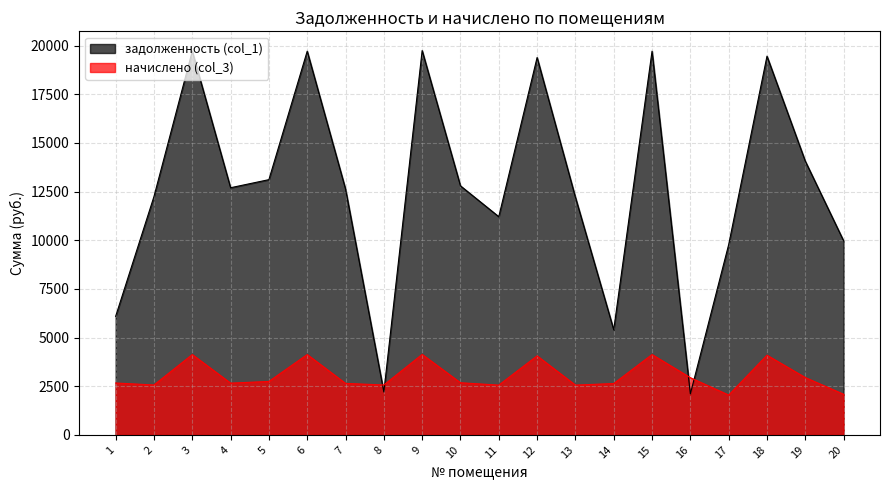

At which category is the sum across all series the highest?

9